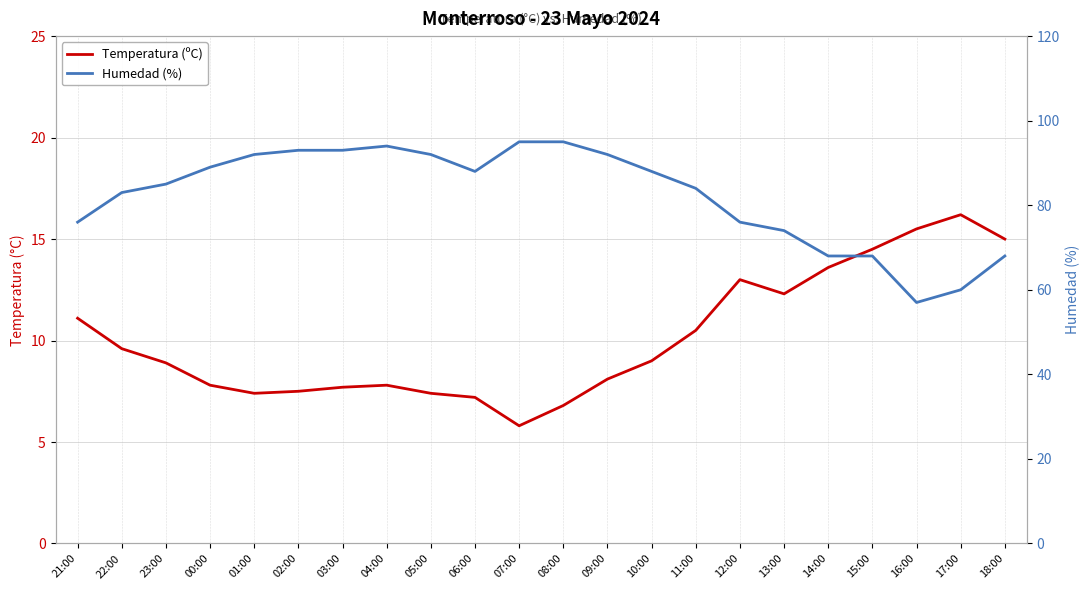

List the labels in order of Humedad (%) value, smallest first.

16:00, 17:00, 14:00, 15:00, 18:00, 13:00, 21:00, 12:00, 22:00, 11:00, 23:00, 06:00, 10:00, 00:00, 01:00, 05:00, 09:00, 02:00, 03:00, 04:00, 07:00, 08:00